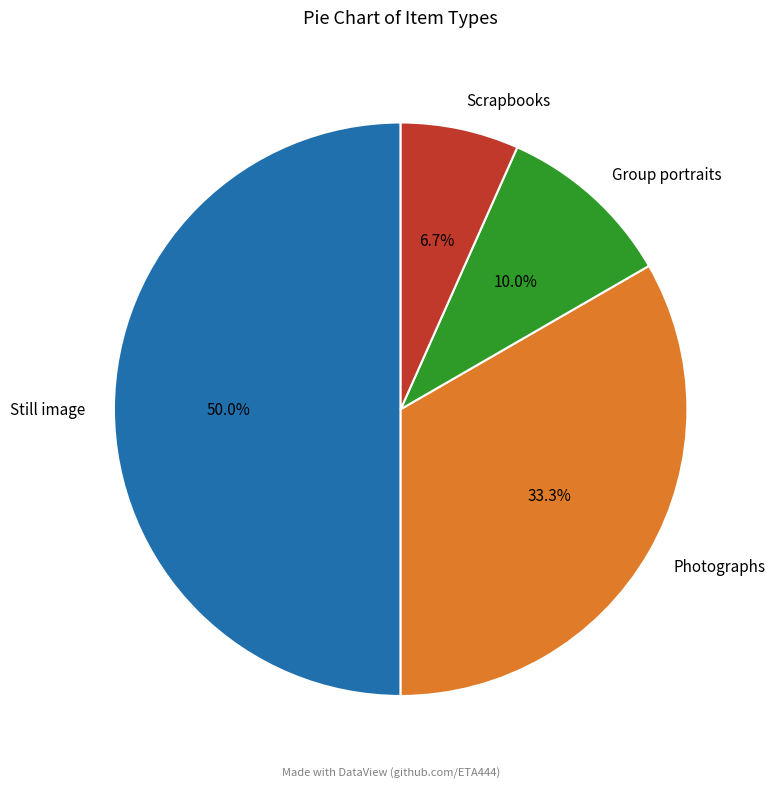

The Photographs slice represents 17% of the pie. True or false?

False